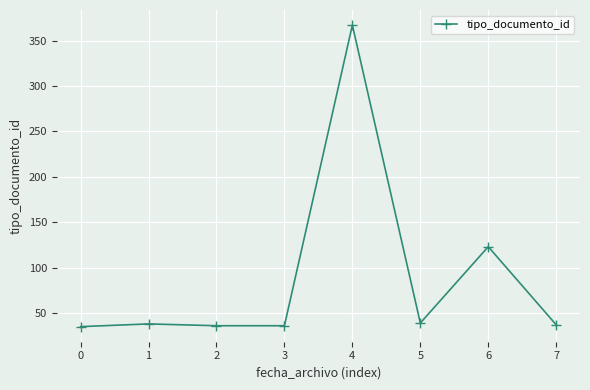

What is the sum of all values?

711